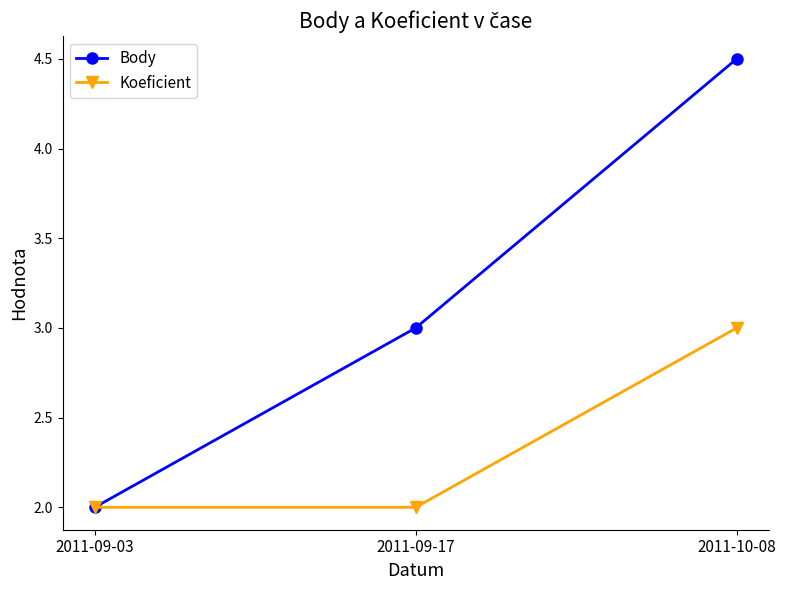

Does the chart have visible grid lines?

No